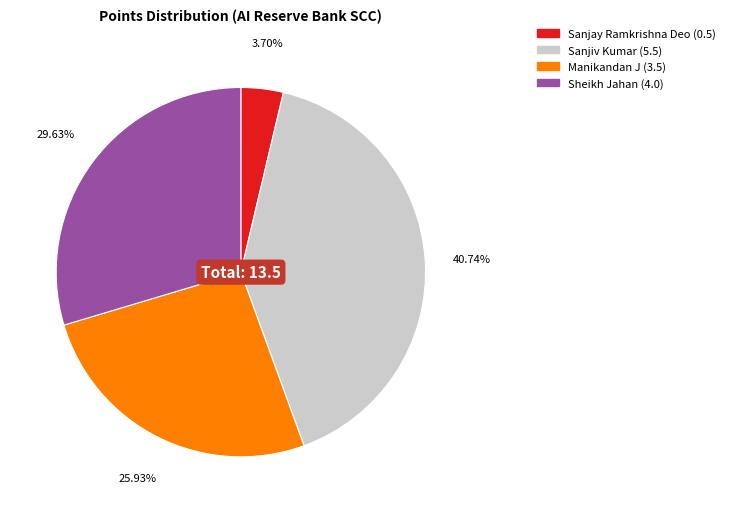

Does Sheikh Jahan account for over 50% of the chart?

No